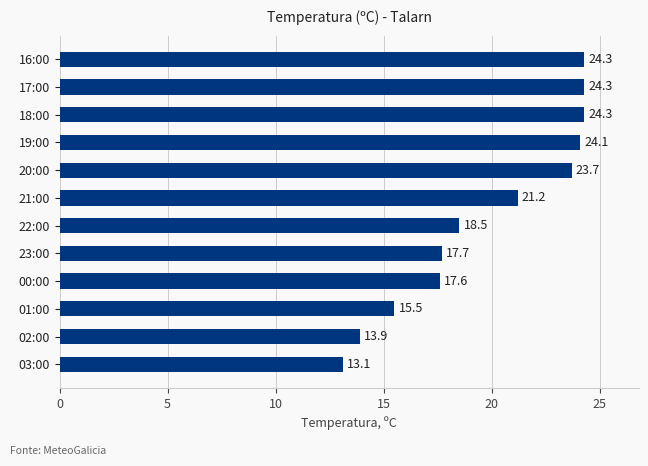

Reading top to bottom, what are all the values shown in this chart?

24.3	24.3	24.3	24.1	23.7	21.2	18.5	17.7	17.6	15.5	13.9	13.1